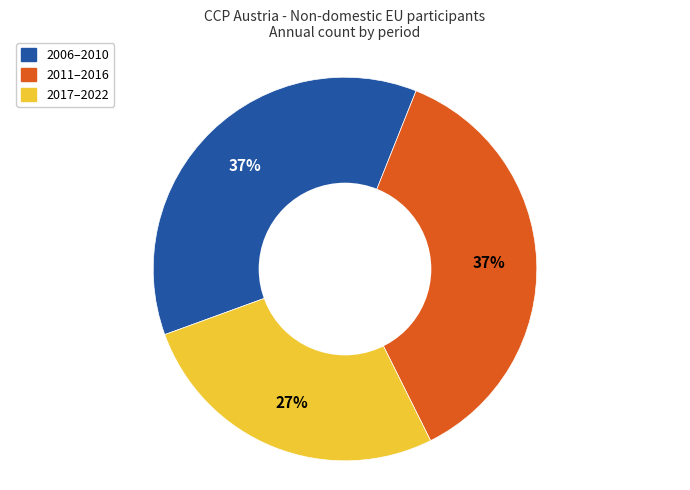

To the nearest percent, what is the average slice percentage?

33%